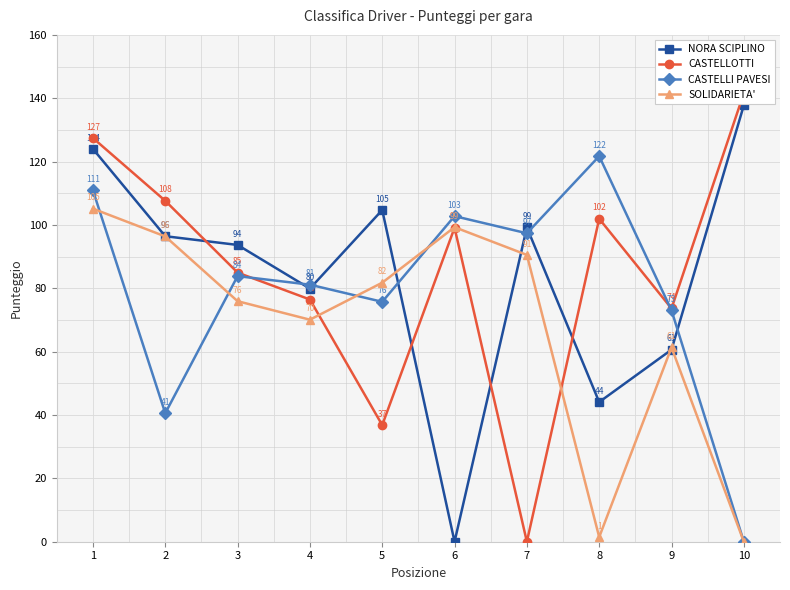

How many times do CASTELLOTTI and SOLIDARIETA' cross each other?

2